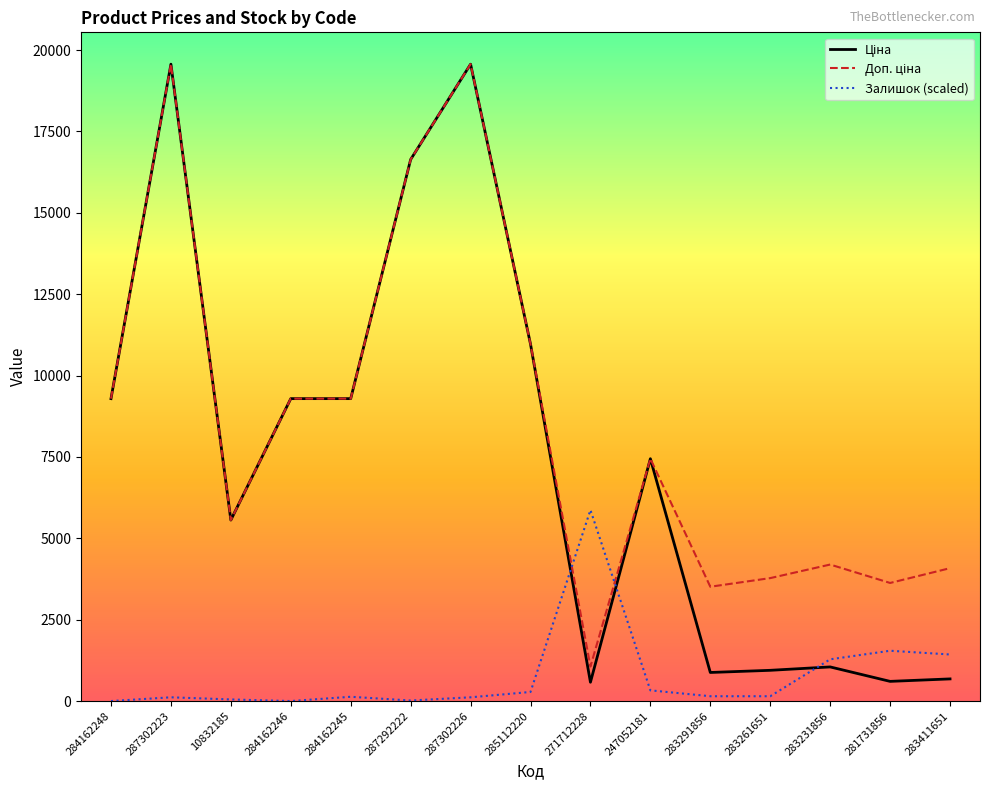

What is the total value across all series at 247052181?

15218.0